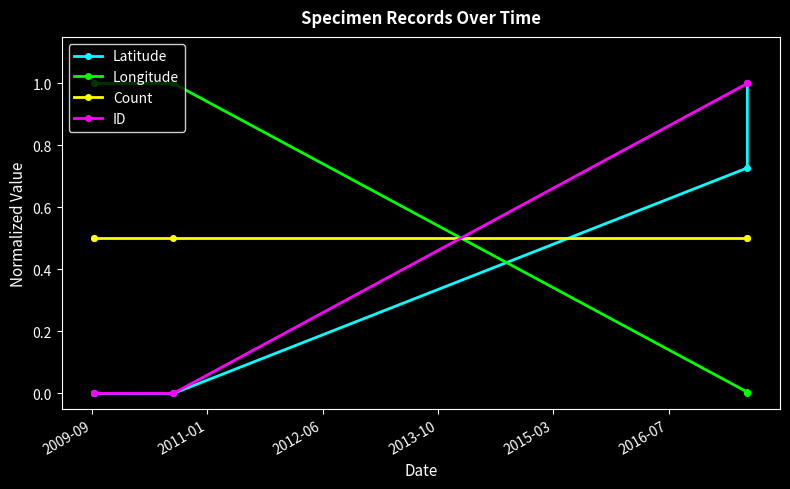

True or false: Longitude and Latitude cross at least once.

True